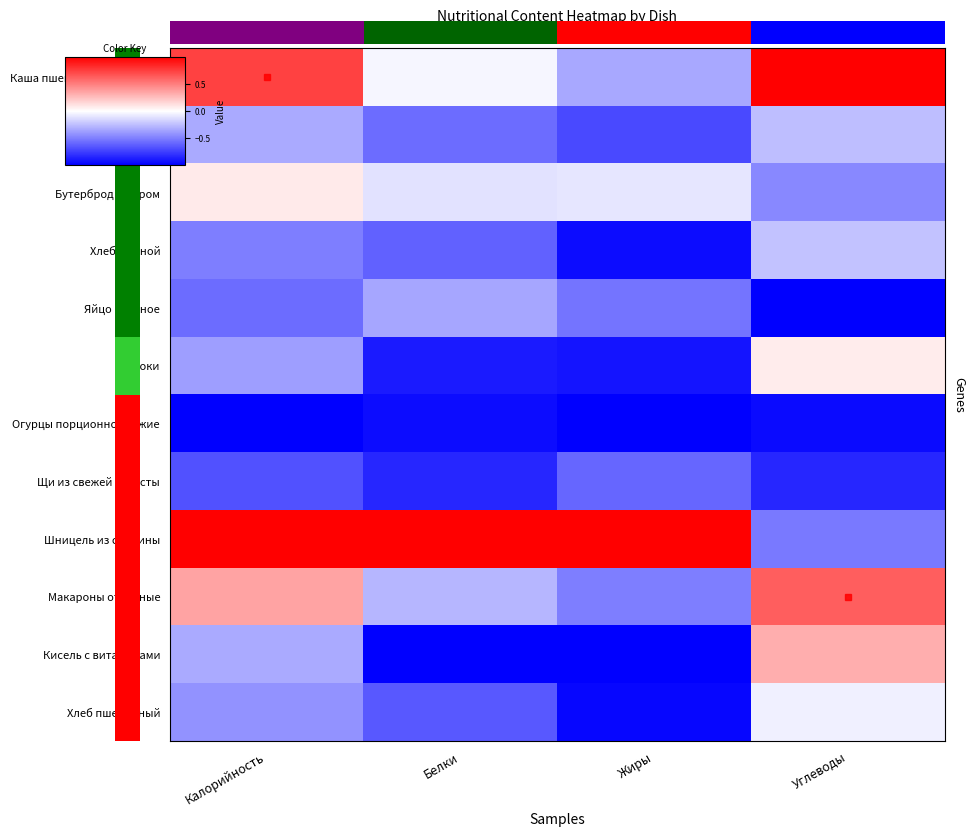

Reading left to right, what are all the values shown in this chart?

Каша пшеничная молочная: Калорийность=0.7	Белки=-0.0	Жиры=-0.3	Углеводы=1.0
Какао с молоком: Калорийность=-0.3	Белки=-0.6	Жиры=-0.7	Углеводы=-0.3
Бутерброд с сыром: Калорийность=0.1	Белки=-0.1	Жиры=-0.1	Углеводы=-0.5
Хлеб ржаной: Калорийность=-0.5	Белки=-0.6	Жиры=-1.0	Углеводы=-0.2
Яйцо вареное: Калорийность=-0.6	Белки=-0.3	Жиры=-0.5	Углеводы=-1.0
Яблоки: Калорийность=-0.4	Белки=-0.9	Жиры=-0.9	Углеводы=0.1
Огурцы порционно свежие: Калорийность=-1.0	Белки=-0.9	Жиры=-1.0	Углеводы=-1.0
Щи из свежей капусты: Калорийность=-0.7	Белки=-0.8	Жиры=-0.6	Углеводы=-0.8
Шницель из свинины: Калорийность=1.0	Белки=1.0	Жиры=1.0	Углеводы=-0.5
Макароны отварные: Калорийность=0.4	Белки=-0.3	Жиры=-0.5	Углеводы=0.6
Кисель с витаминами: Калорийность=-0.3	Белки=-1.0	Жиры=-1.0	Углеводы=0.3
Хлеб пшеничный: Калорийность=-0.4	Белки=-0.7	Жиры=-1.0	Углеводы=-0.1